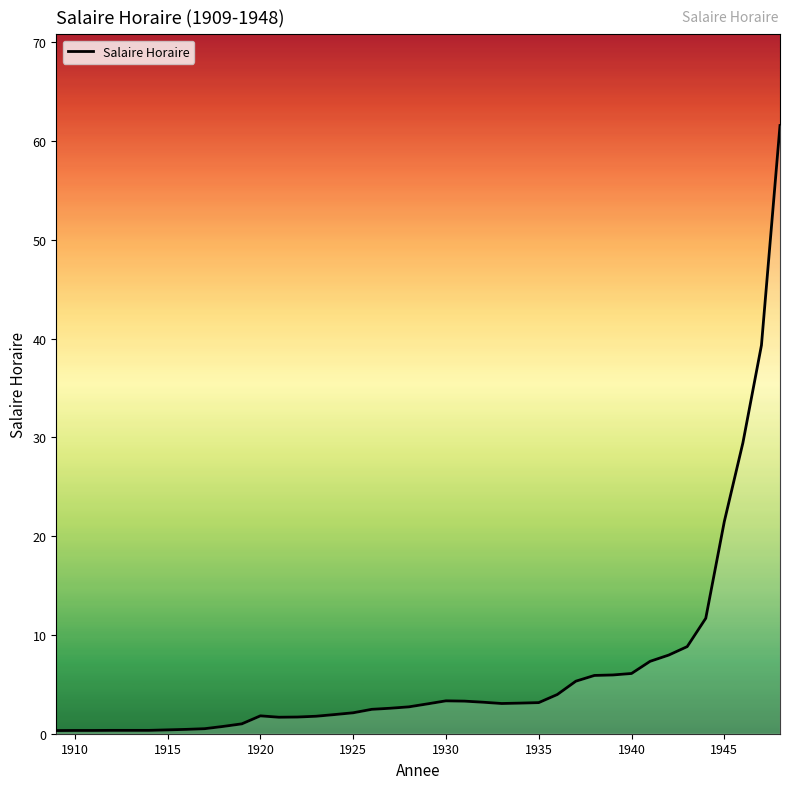

What is the difference between the maximum and minimum values?

61.3